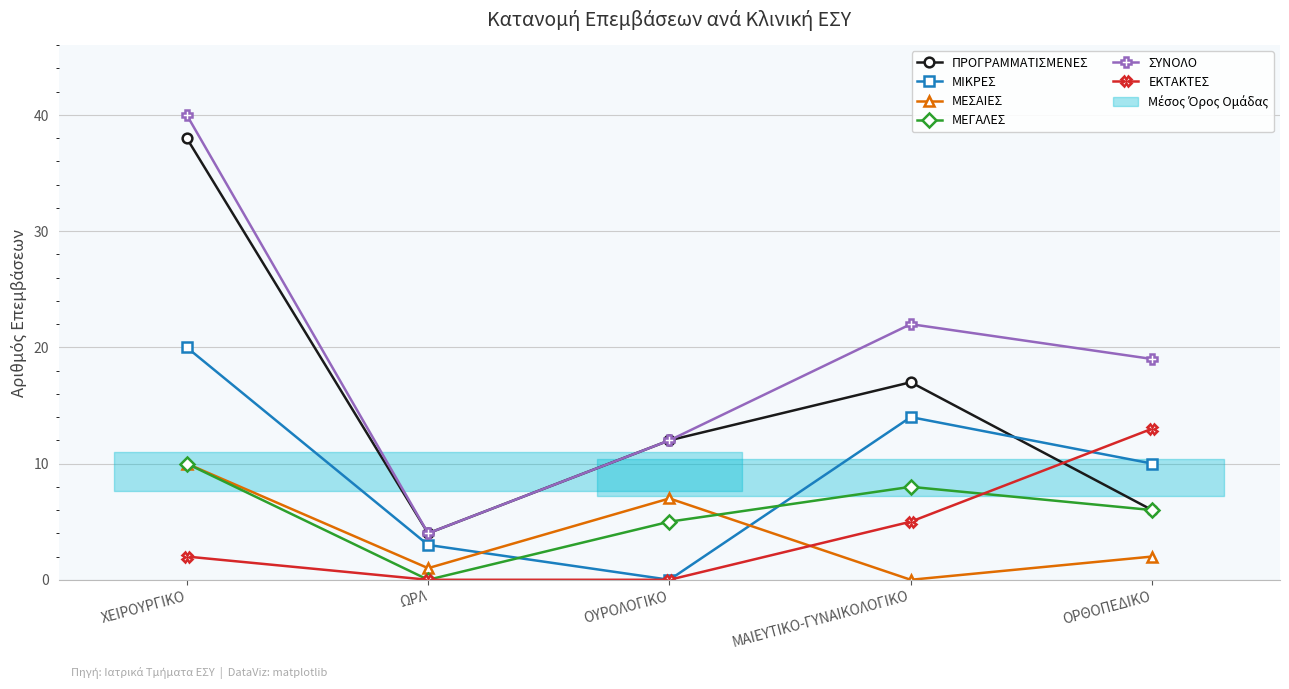

Does the chart display data point markers on the line(s)?

Yes